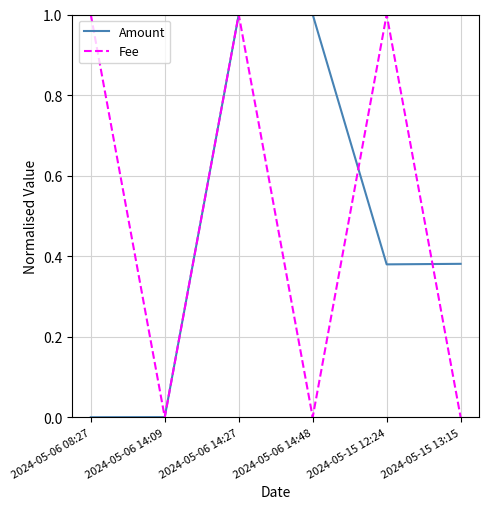

What is the spread (max minus min) of values at 2024-05-06 14:48?

1.0